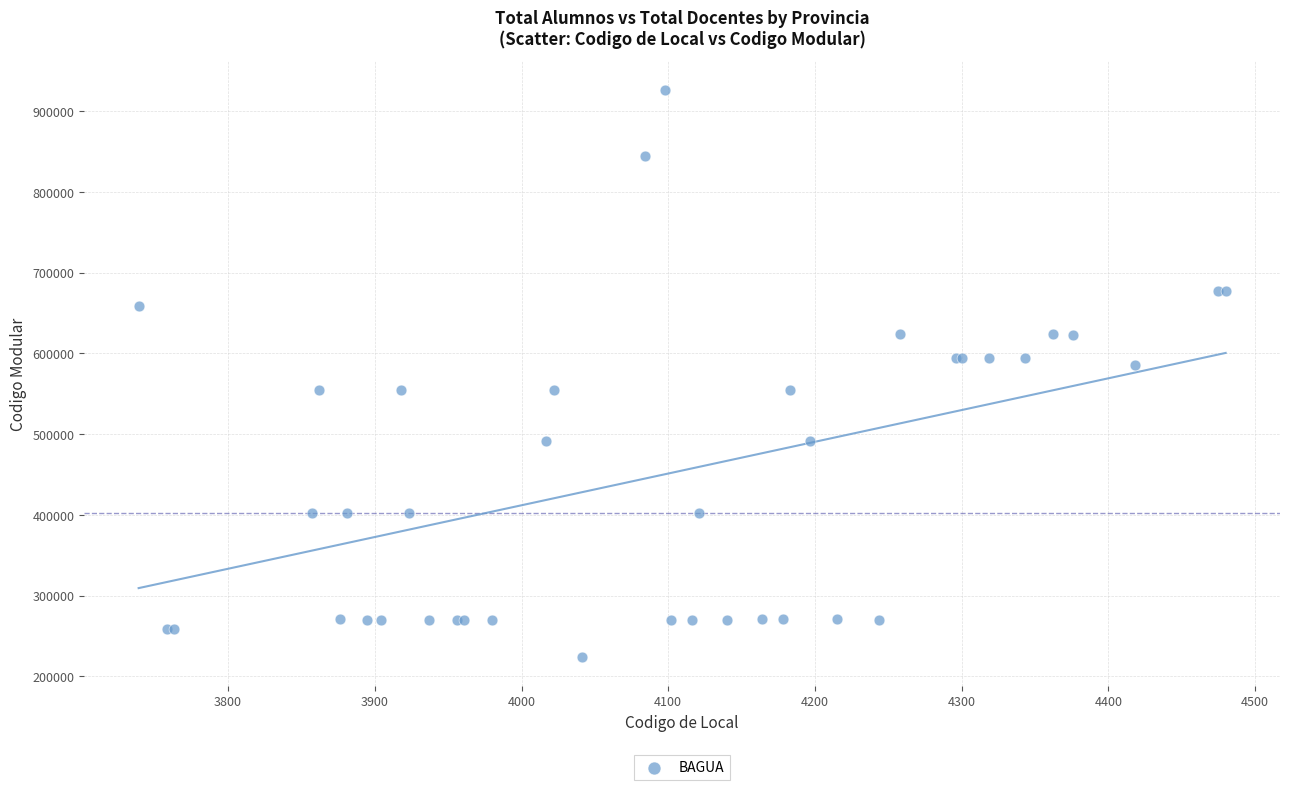

What Y value in the scatter plot is closest to 575127?

585158